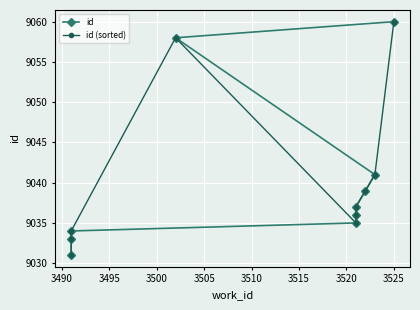

Between which two adjacent categories do id and id (sorted) first intersect?

3500 and 3505